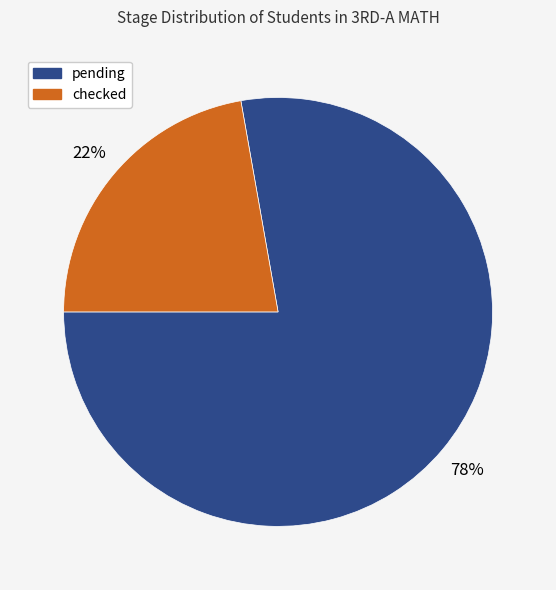

Count the number of slices in the pie.

2